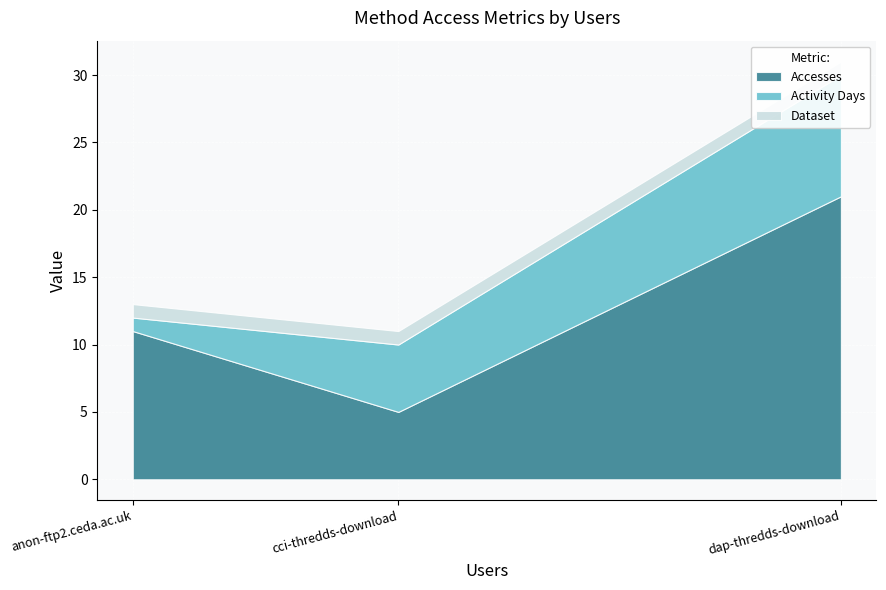

Where is Accesses nearest to the value 13?

anon-ftp2.ceda.ac.uk